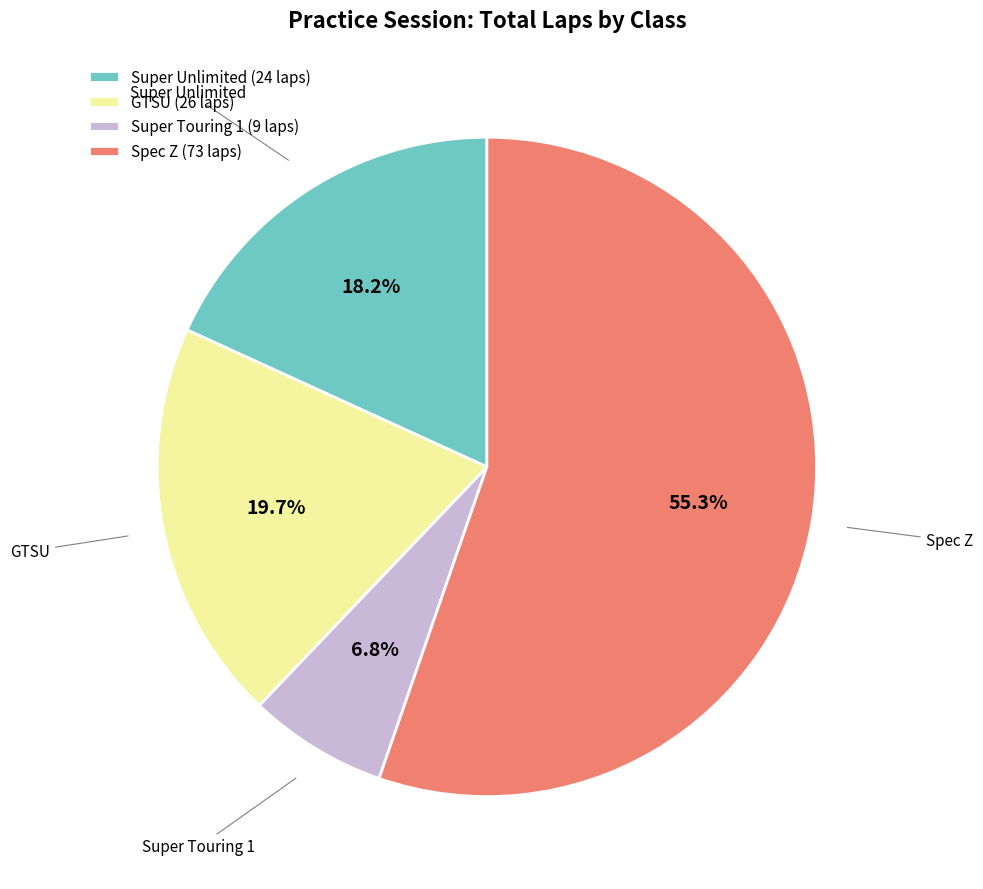

What is the largest slice in the pie chart?

Spec Z (73 laps)